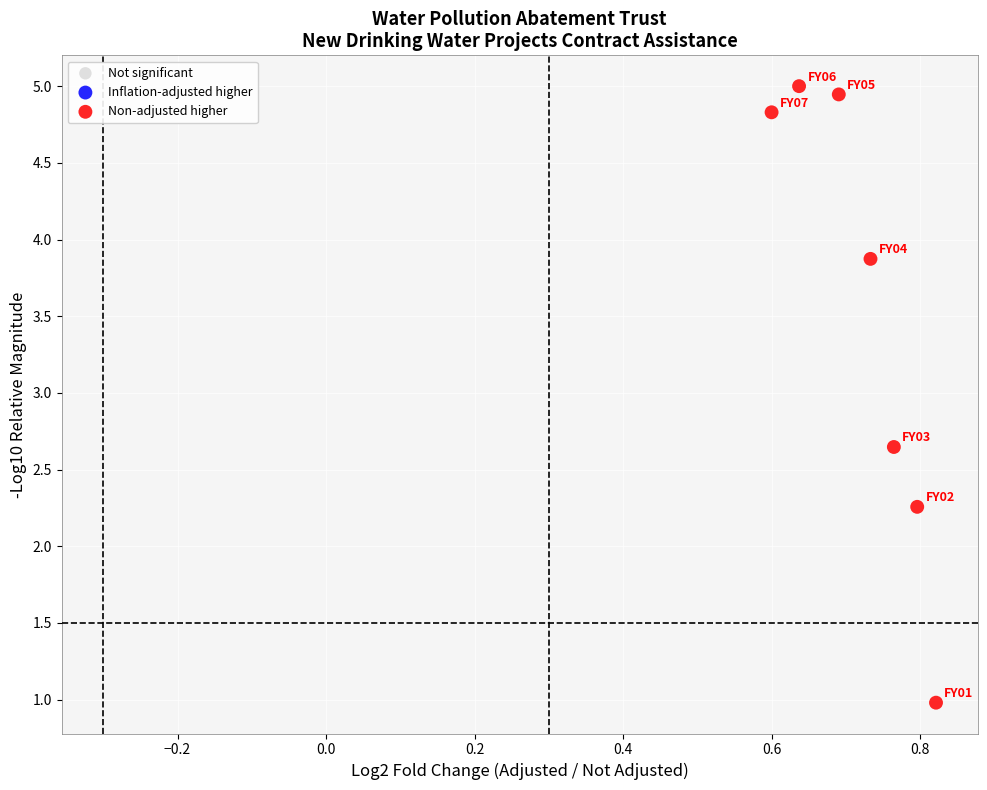

What is the average Y value?

3.5